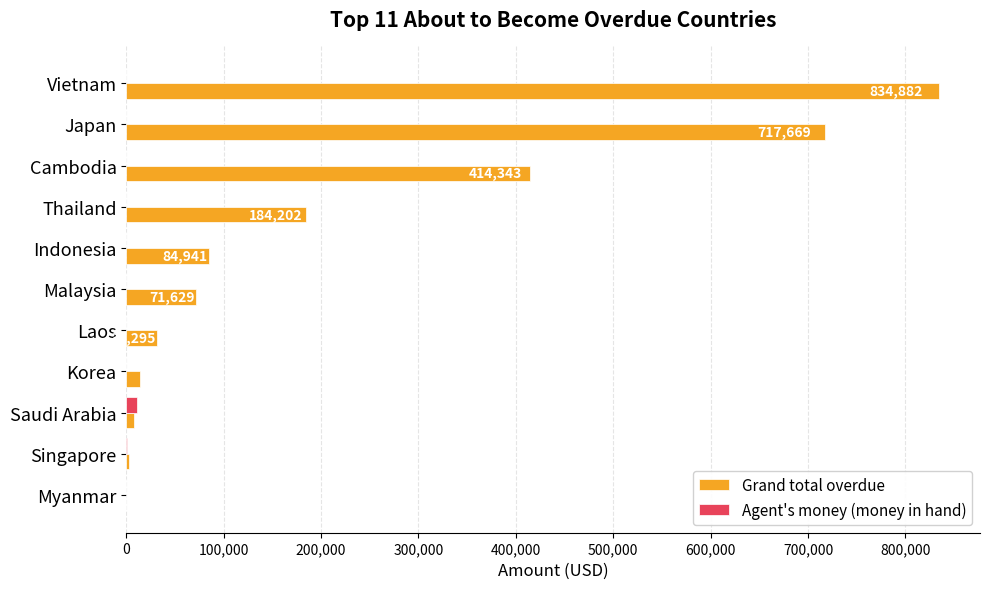

What is the greatest value displayed?

834881.7